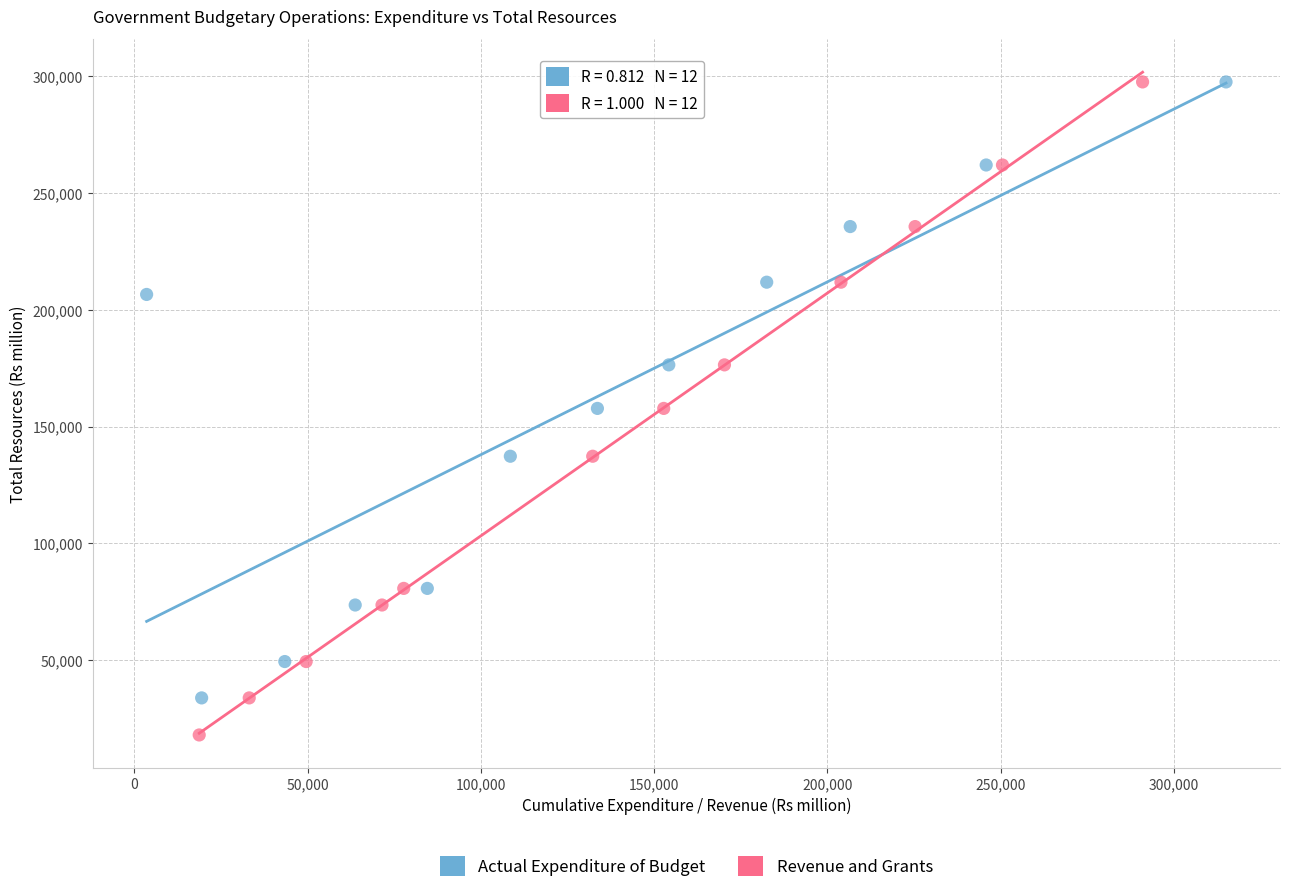

Which series reaches the minimum Y coordinate?

Revenue and Grants